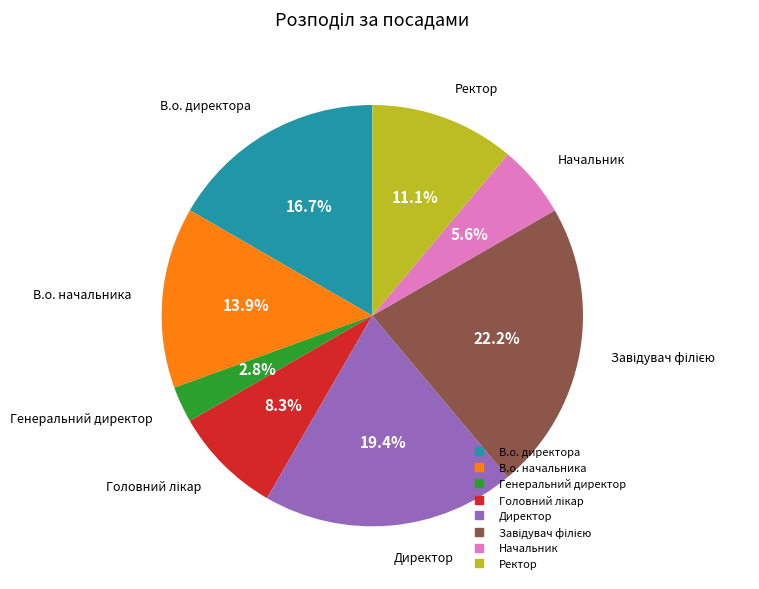

How many segments does this pie chart have?

8